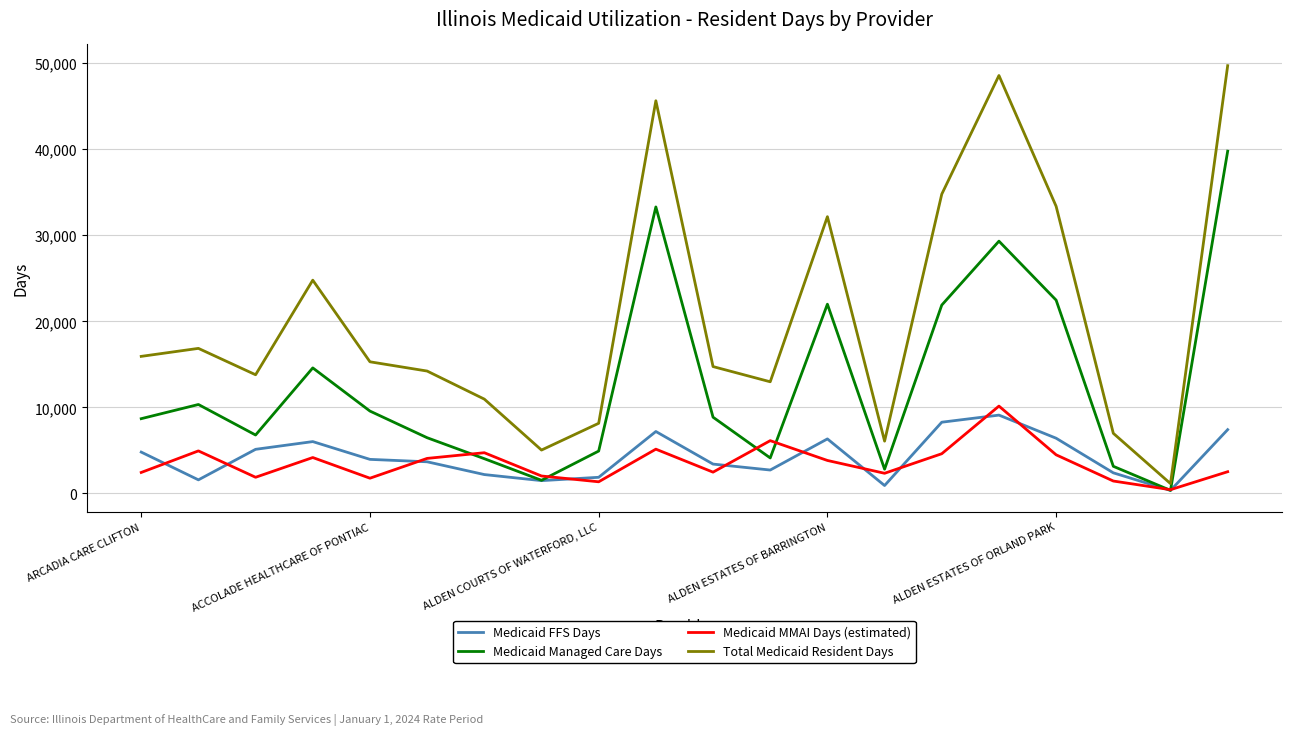

True or false: Medicaid Managed Care Days and Total Medicaid Resident Days intersect in this chart.

False